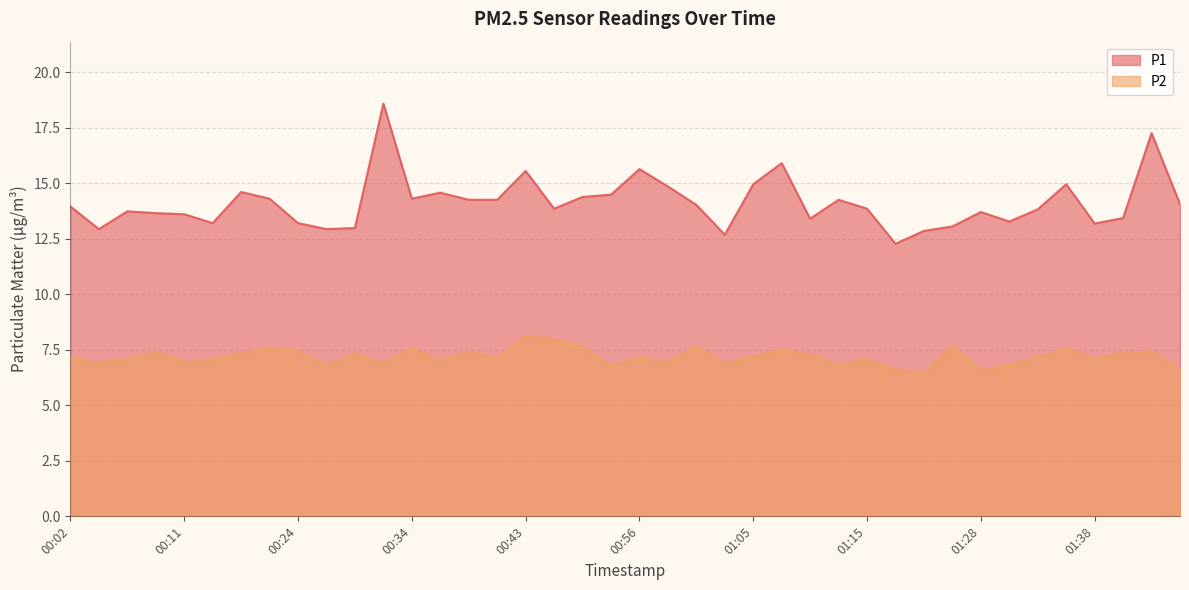

What is the difference between the P2 values at 00:58 and 00:48?

0.7